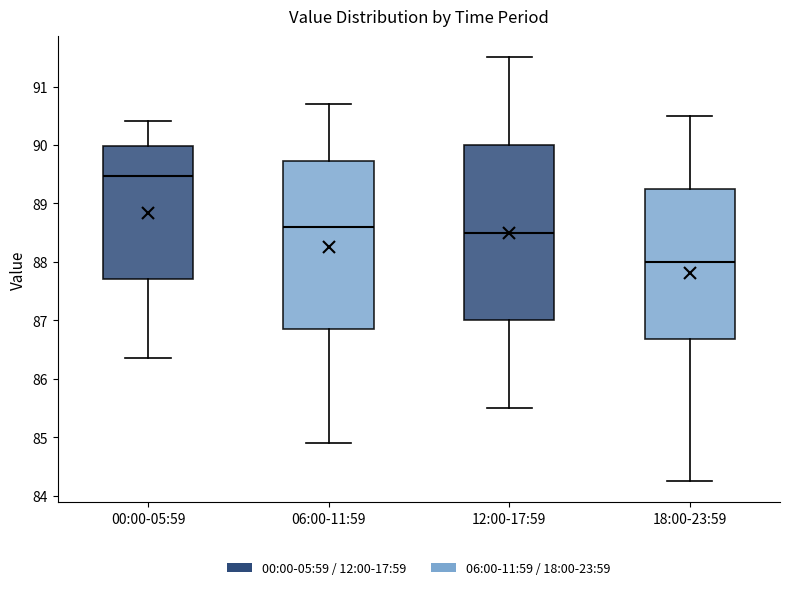

Which box's median line is the lowest?

18:00-23:59